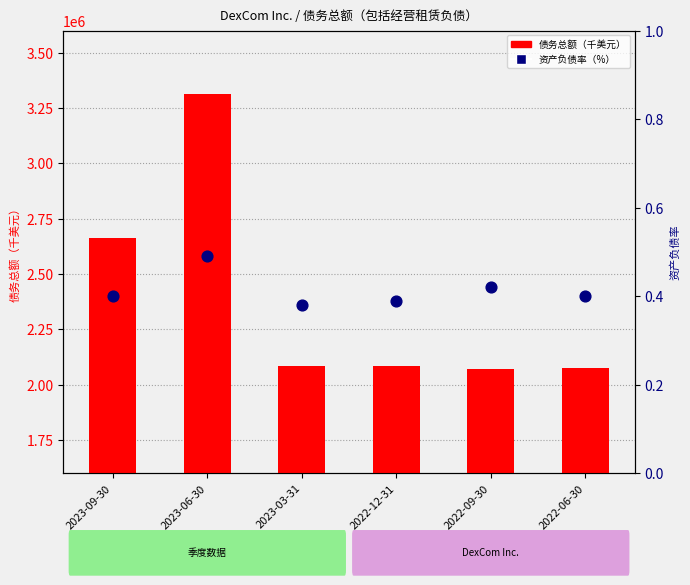

Which series contains the lowest Y value?

资产负债率（包括经营租赁负债）